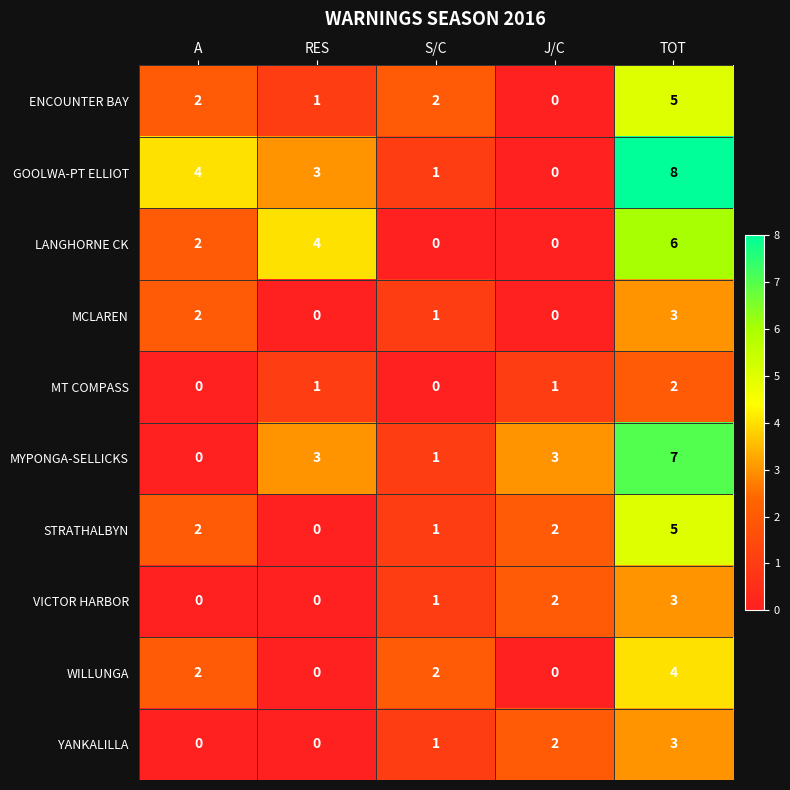

What is the sum of all VICTOR HARBOR values?

6